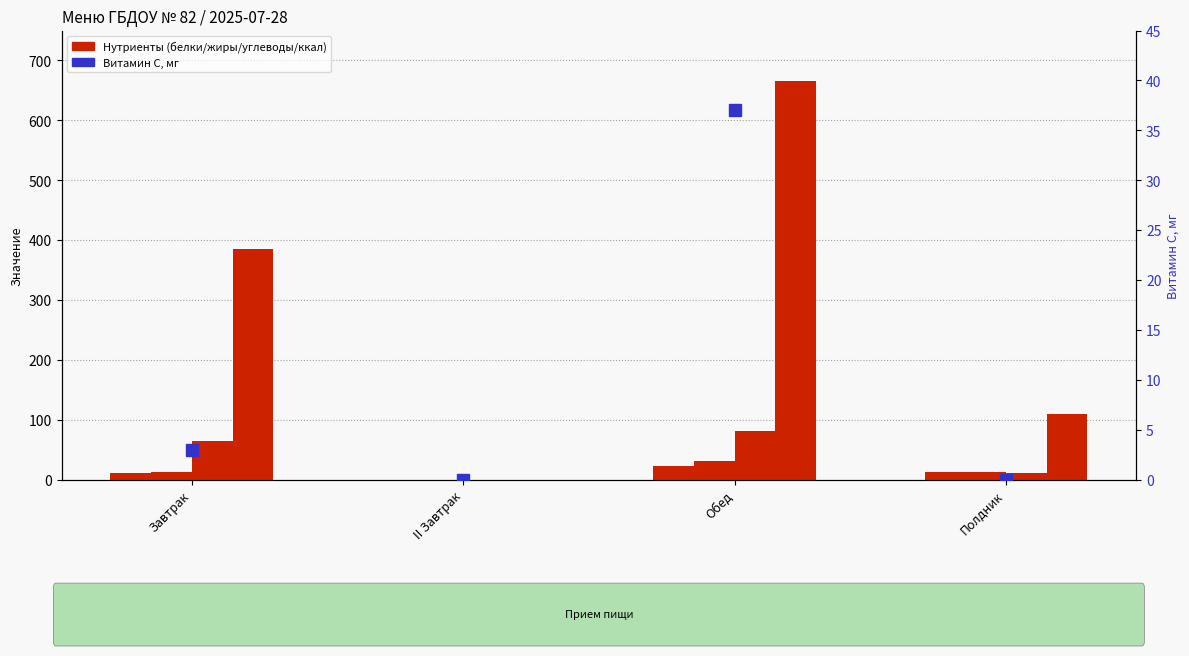

Does the chart contain any negative values?

No